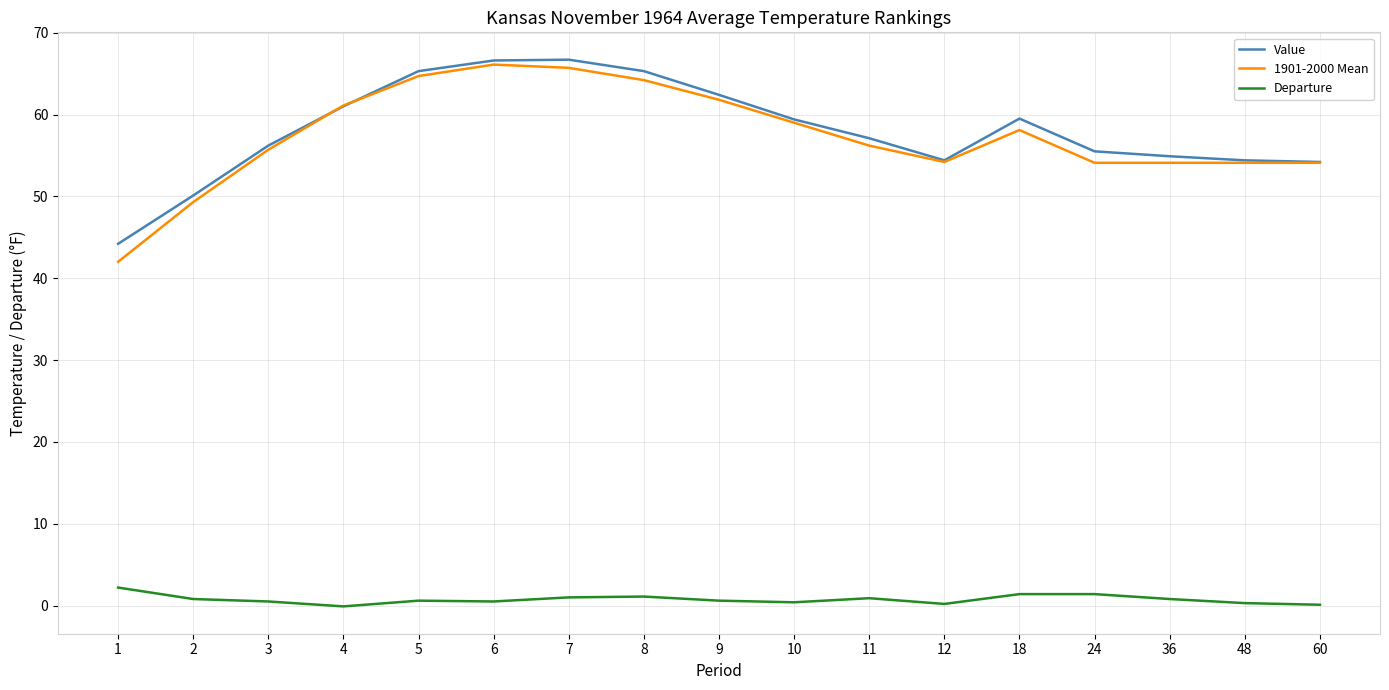

True or false: 1901-2000 Mean and Departure intersect in this chart.

False